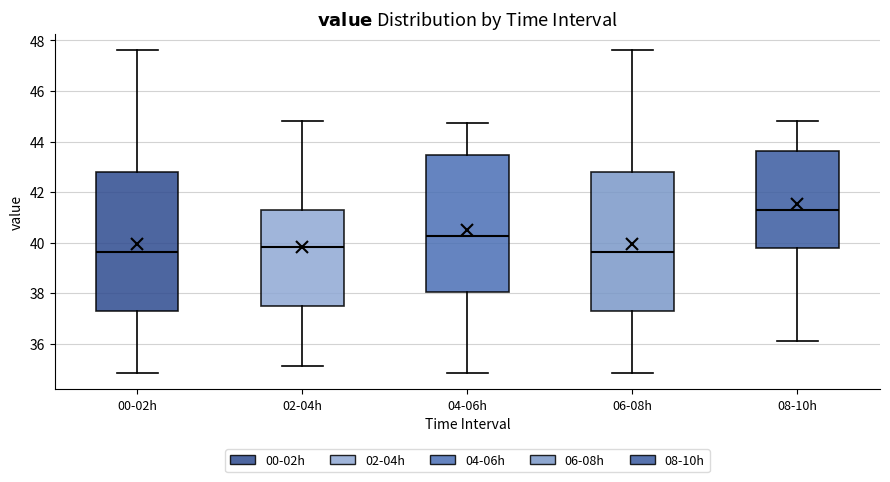

Reading left to right, transcribe this box plot: for each box, give where its median line is, the range the box spans, and where its two whiskers end, as read against the y-axis. The values are not printed on the chart, so give them approximately, as read against the axis.

00-02h: median 39.6, box 37.2 to 42.8, whiskers 34.8 to 47.6
02-04h: median 39.8, box 37.4 to 41.2, whiskers 35.2 to 44.8
04-06h: median 40.2, box 38.0 to 43.4, whiskers 34.8 to 44.8
06-08h: median 39.6, box 37.2 to 42.8, whiskers 34.8 to 47.6
08-10h: median 41.2, box 39.8 to 43.6, whiskers 36.2 to 44.8